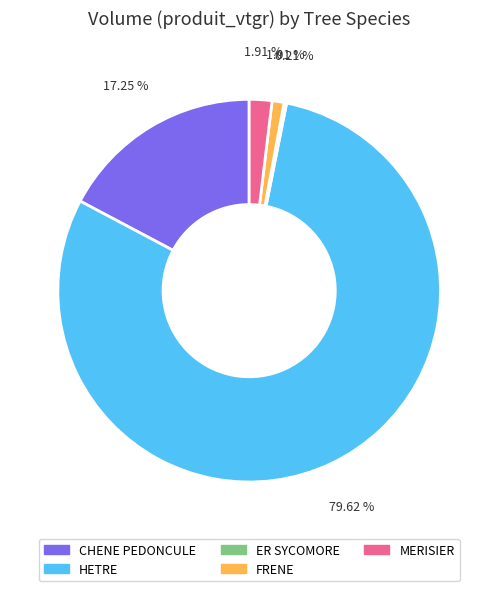

To the nearest percent, what is the average slice percentage?

20%